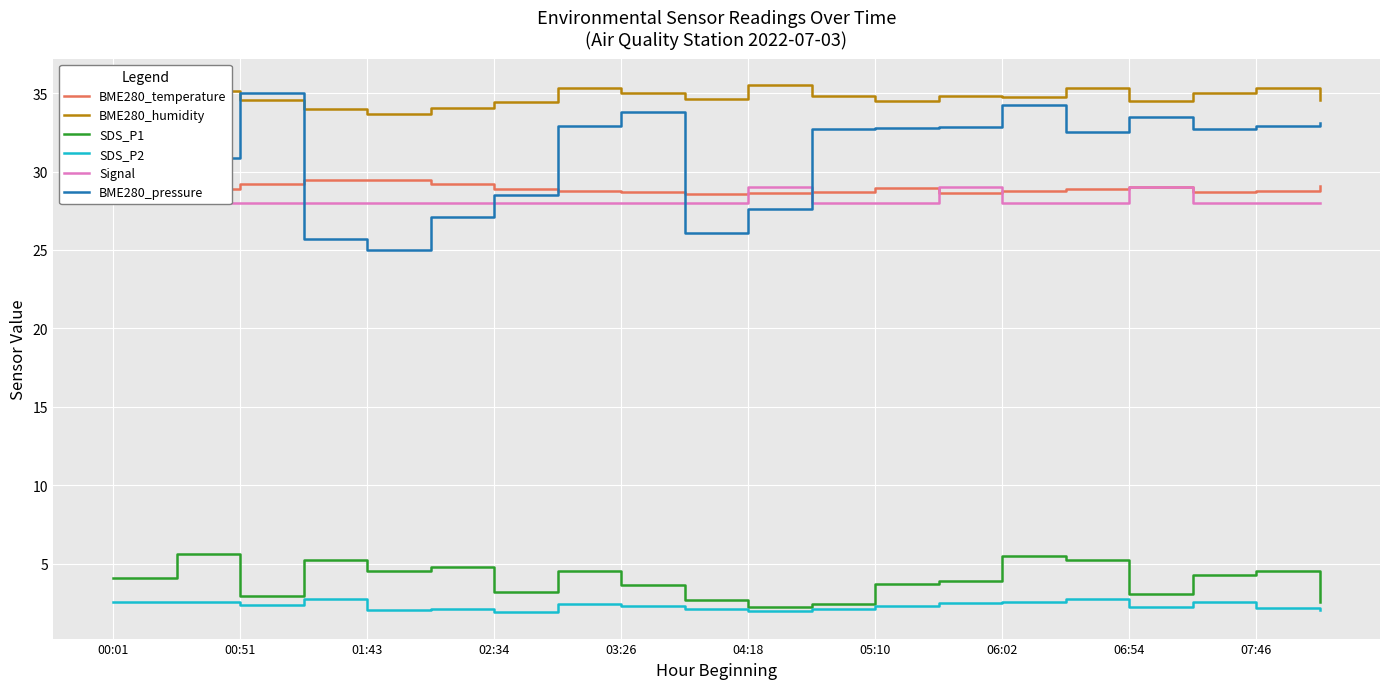

The BME280_temperature series shows 19.6 at 02:34. True or false?

False